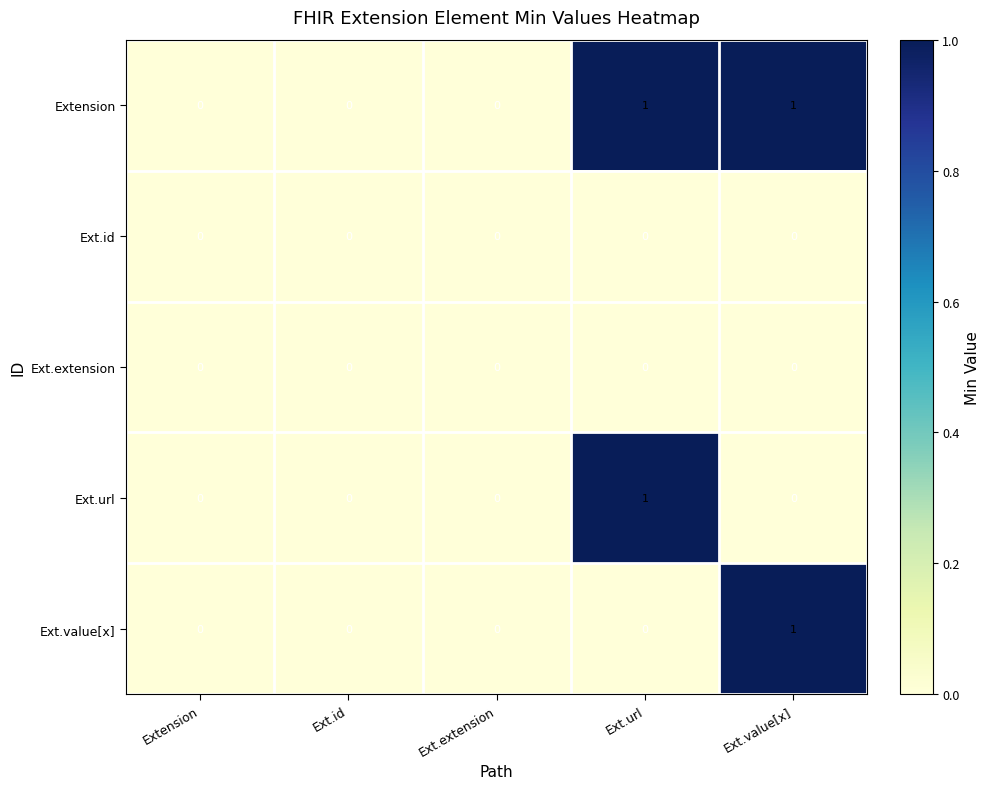

Which series has the largest total across all categories?

Extension